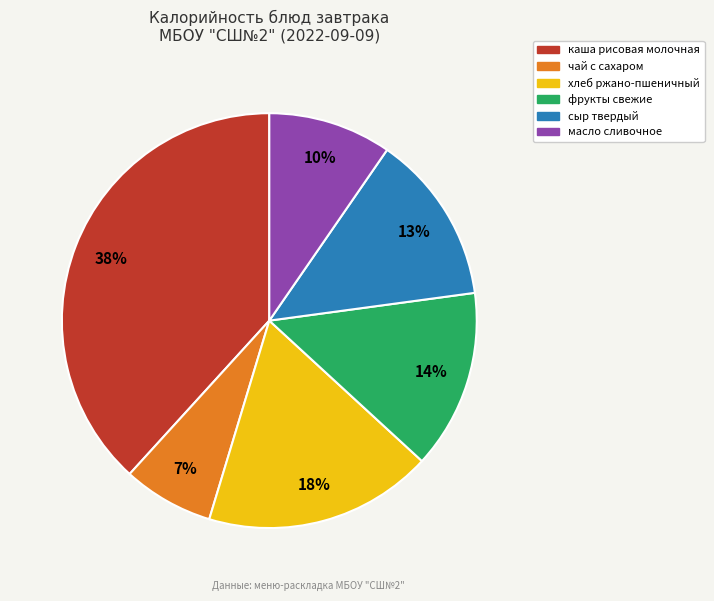

What is the largest slice in the pie chart?

каша рисовая молочная